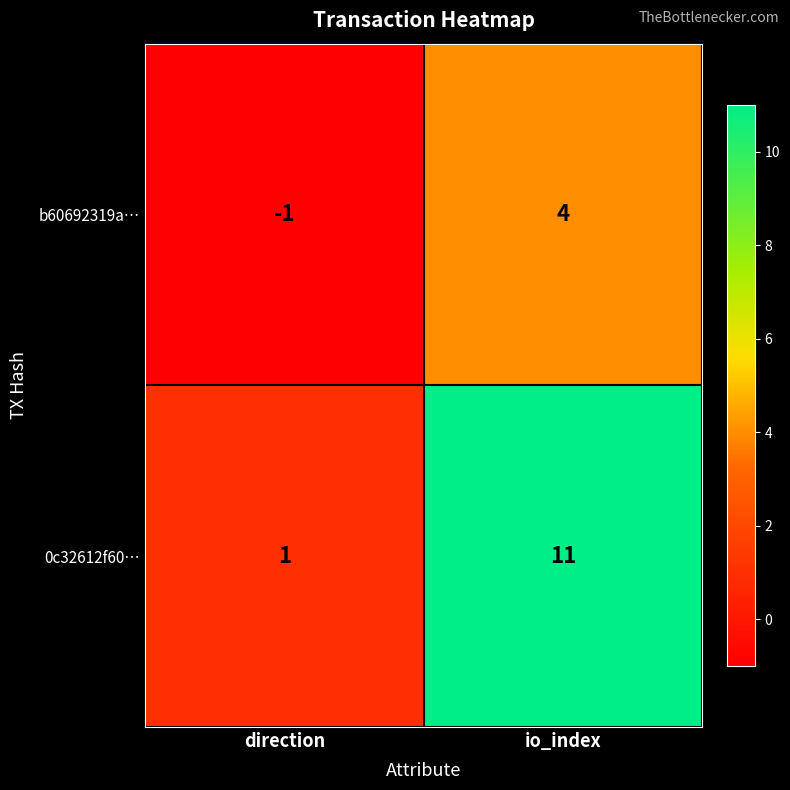

What is the spread (max minus min) of values at direction?

2